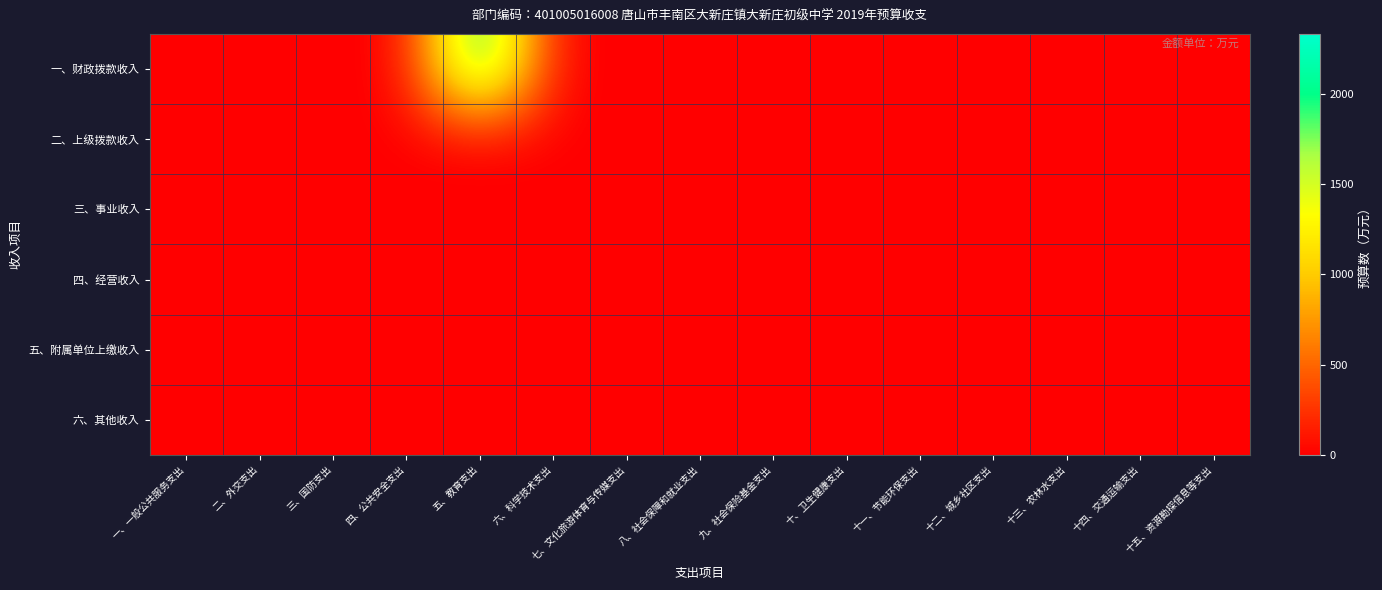

Reading right to left, transcribe all the data shown in this chart.

一、财政拨款收入: 十五、资源勘探信息等支出=0.0	十四、交通运输支出=0.0	十三、农林水支出=0.0	十二、城乡社区支出=0.0	十一、节能环保支出=0.0	十、卫生健康支出=0.0	九、社会保险基金支出=0.0	八、社会保障和就业支出=0.0	七、文化旅游体育与传媒支出=0.0	六、科学技术支出=0.0	五、教育支出=2331.2	四、公共安全支出=0.0	三、国防支出=0.0	二、外交支出=0.0	一、一般公共服务支出=0.0
二、上级拨款收入: 十五、资源勘探信息等支出=0.0	十四、交通运输支出=0.0	十三、农林水支出=0.0	十二、城乡社区支出=0.0	十一、节能环保支出=0.0	十、卫生健康支出=0.0	九、社会保险基金支出=0.0	八、社会保障和就业支出=0.0	七、文化旅游体育与传媒支出=0.0	六、科学技术支出=0.0	五、教育支出=0.0	四、公共安全支出=0.0	三、国防支出=0.0	二、外交支出=0.0	一、一般公共服务支出=0.0
三、事业收入: 十五、资源勘探信息等支出=0.0	十四、交通运输支出=0.0	十三、农林水支出=0.0	十二、城乡社区支出=0.0	十一、节能环保支出=0.0	十、卫生健康支出=0.0	九、社会保险基金支出=0.0	八、社会保障和就业支出=0.0	七、文化旅游体育与传媒支出=0.0	六、科学技术支出=0.0	五、教育支出=0.0	四、公共安全支出=0.0	三、国防支出=0.0	二、外交支出=0.0	一、一般公共服务支出=0.0
四、经营收入: 十五、资源勘探信息等支出=0.0	十四、交通运输支出=0.0	十三、农林水支出=0.0	十二、城乡社区支出=0.0	十一、节能环保支出=0.0	十、卫生健康支出=0.0	九、社会保险基金支出=0.0	八、社会保障和就业支出=0.0	七、文化旅游体育与传媒支出=0.0	六、科学技术支出=0.0	五、教育支出=0.0	四、公共安全支出=0.0	三、国防支出=0.0	二、外交支出=0.0	一、一般公共服务支出=0.0
五、附属单位上缴收入: 十五、资源勘探信息等支出=0.0	十四、交通运输支出=0.0	十三、农林水支出=0.0	十二、城乡社区支出=0.0	十一、节能环保支出=0.0	十、卫生健康支出=0.0	九、社会保险基金支出=0.0	八、社会保障和就业支出=0.0	七、文化旅游体育与传媒支出=0.0	六、科学技术支出=0.0	五、教育支出=0.0	四、公共安全支出=0.0	三、国防支出=0.0	二、外交支出=0.0	一、一般公共服务支出=0.0
六、其他收入: 十五、资源勘探信息等支出=0.0	十四、交通运输支出=0.0	十三、农林水支出=0.0	十二、城乡社区支出=0.0	十一、节能环保支出=0.0	十、卫生健康支出=0.0	九、社会保险基金支出=0.0	八、社会保障和就业支出=0.0	七、文化旅游体育与传媒支出=0.0	六、科学技术支出=0.0	五、教育支出=0.0	四、公共安全支出=0.0	三、国防支出=0.0	二、外交支出=0.0	一、一般公共服务支出=0.0